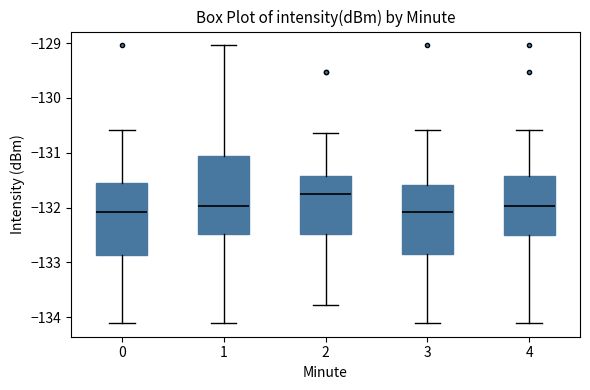

Comparing the boxes themselves (not the whiskers), which one is the tallest?

1